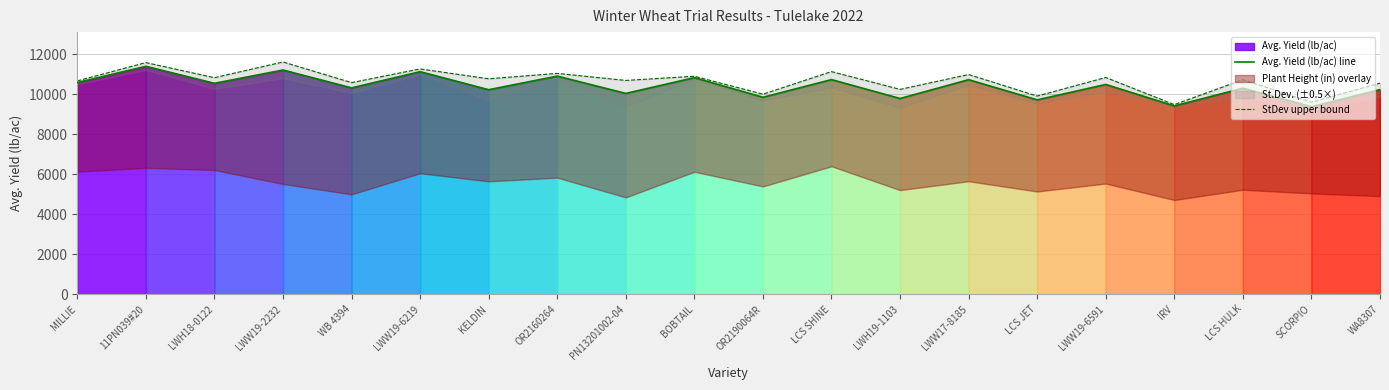

What is the greatest value displayed?

11614.0